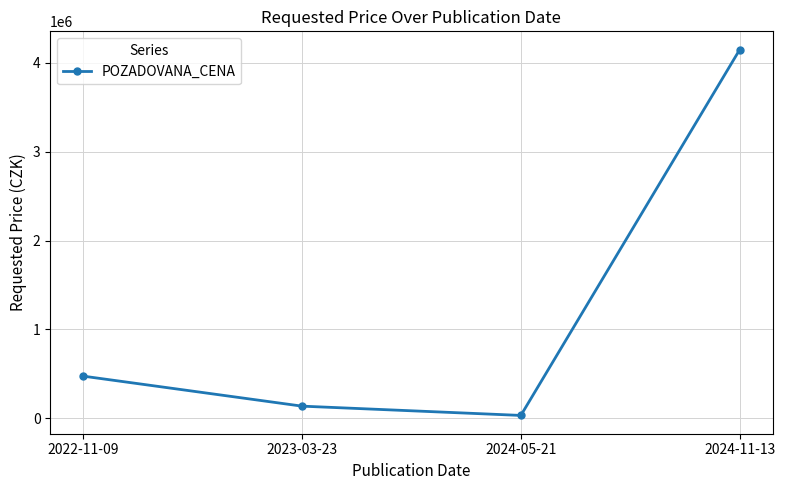

Reading right to left, what are all the values shown in this chart?

2024-11-13=4150000	2024-05-21=31500	2023-03-23=136100	2022-11-09=474100